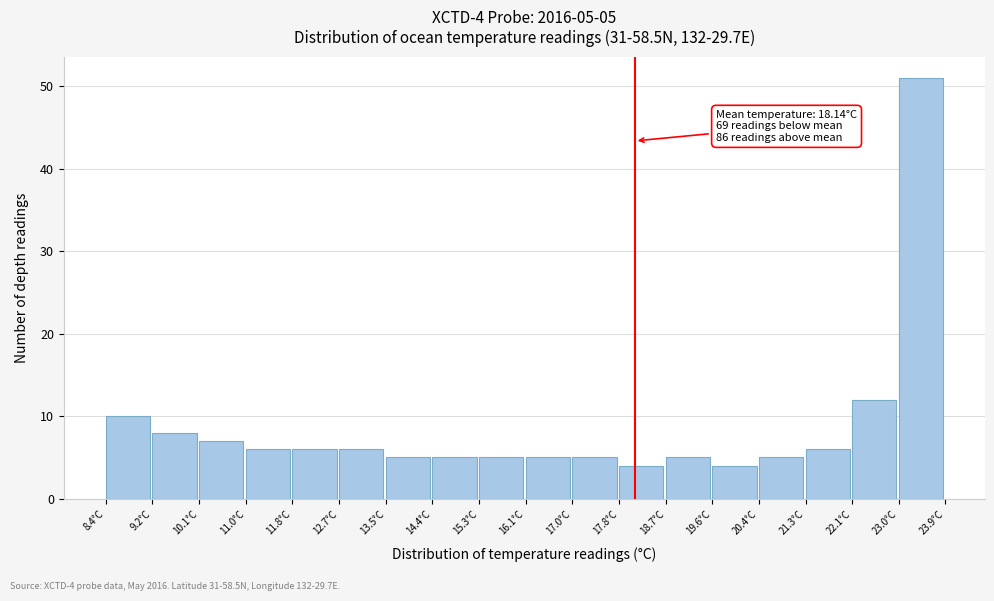

Which range on the x-axis has the tallest bar?

23.0 to 23.9